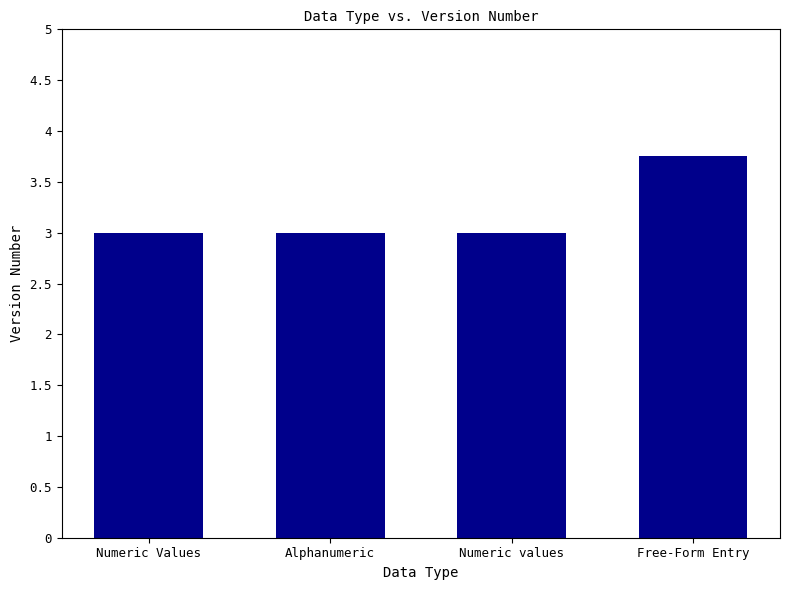

Are the bars horizontal?

No